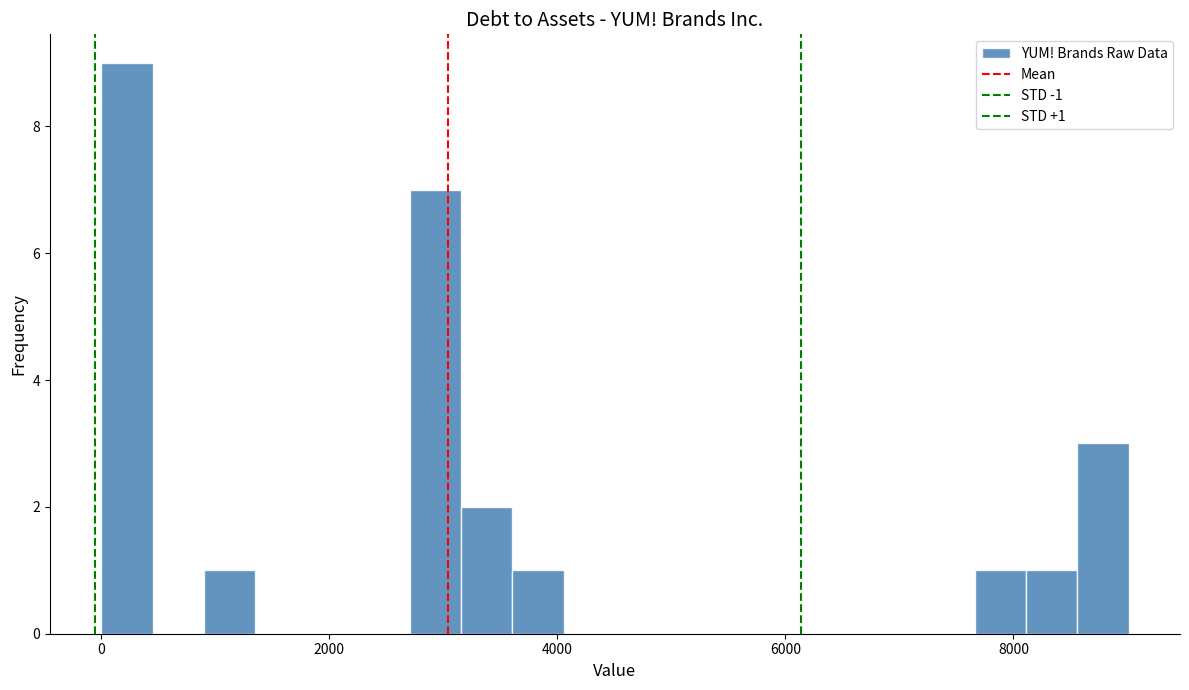

Read against the x-axis, roughly where is the centre of the tallest bar?

200